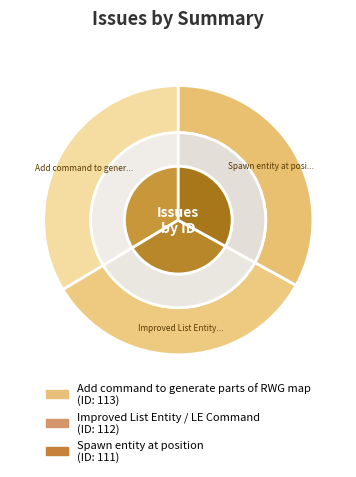

Which has a higher value, Add command to generate parts of RWG map or Improved List Entity / LE Command?

Add command to generate parts of RWG map